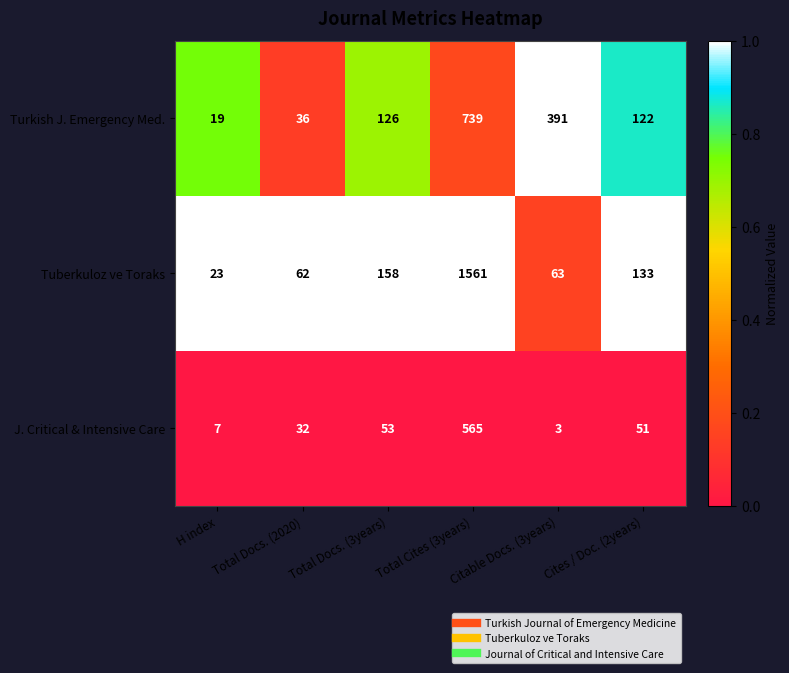

What is the total value across all series at Total Docs. (2020)?

130